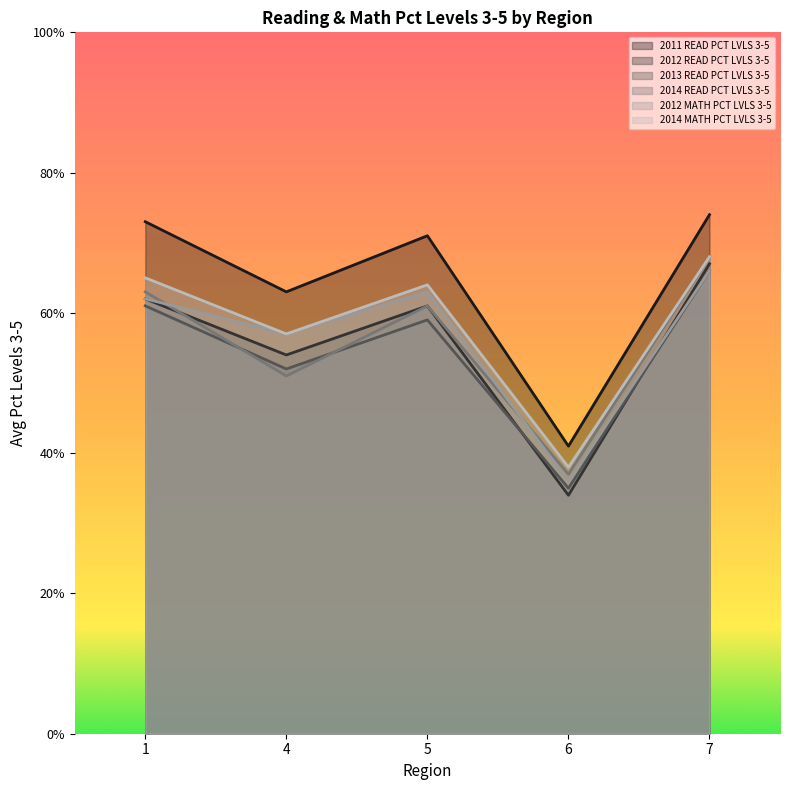

True or false: 2012 MATH PCT LVLS 3-5 and 2012 READ PCT LVLS 3-5 cross at least once.

True